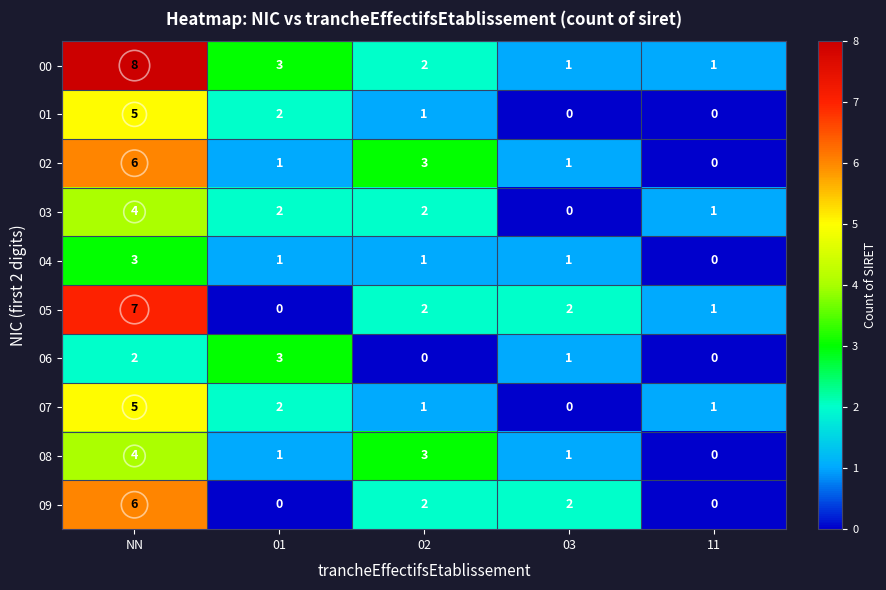

What is the sum of all 09 values?

10